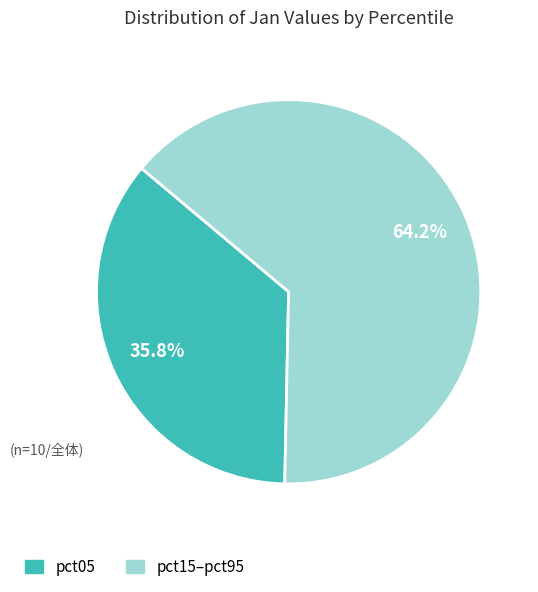

Is there a majority slice in this chart?

Yes